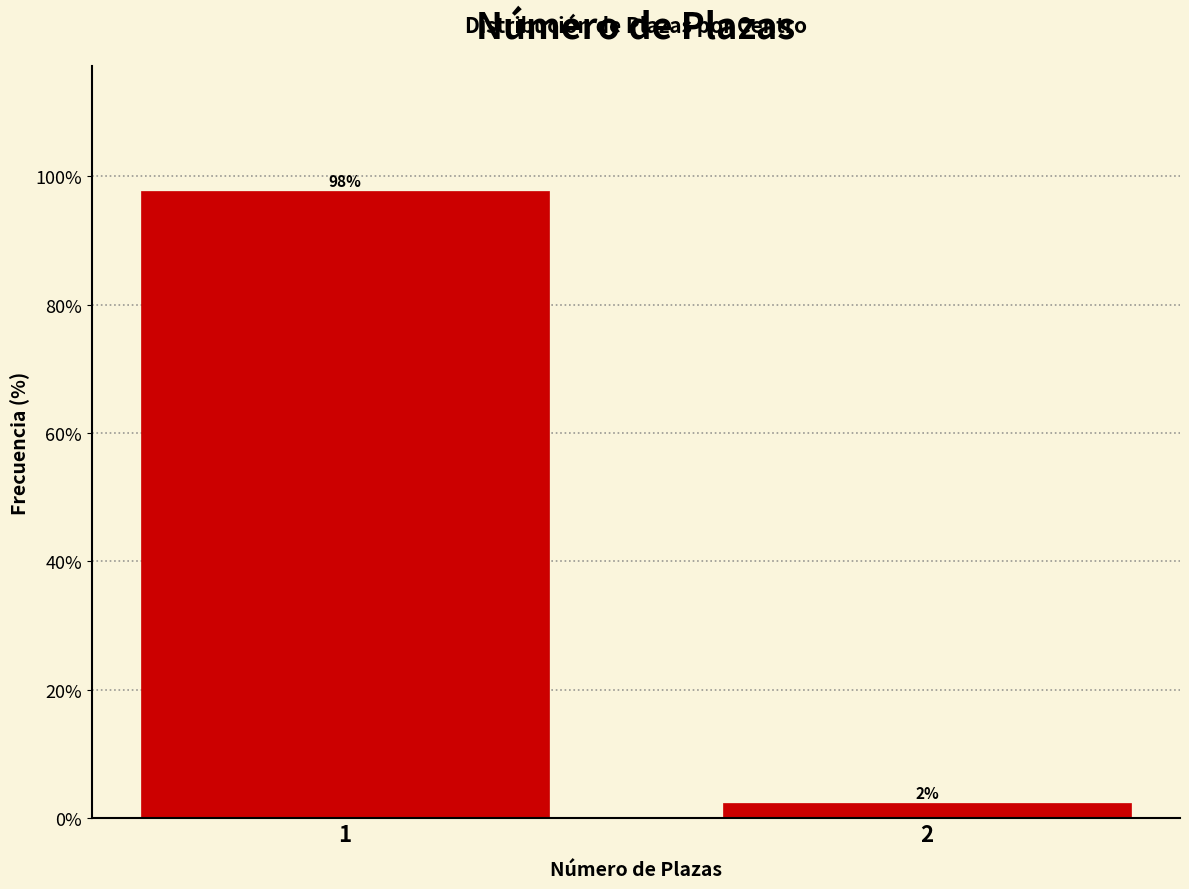

What is the maximum value shown in the chart?

97.7